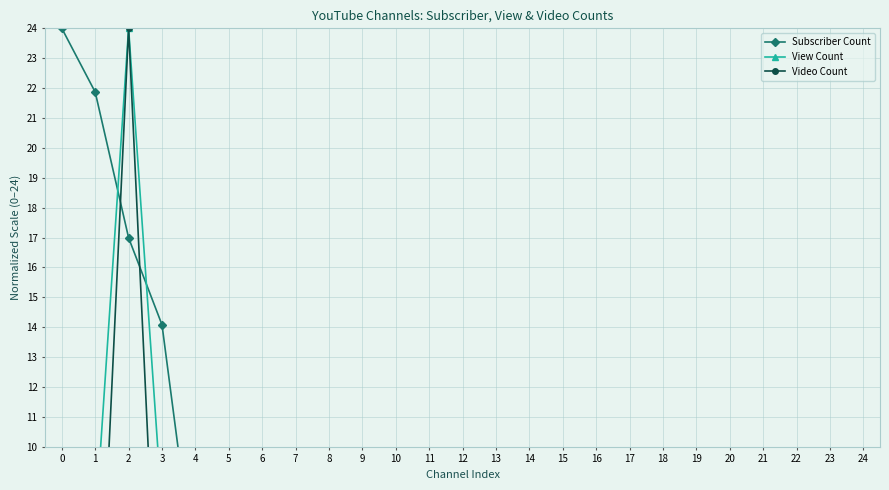

Rank the series by their maximum value, from lowest to highest.

Subscriber Count, View Count, Video Count